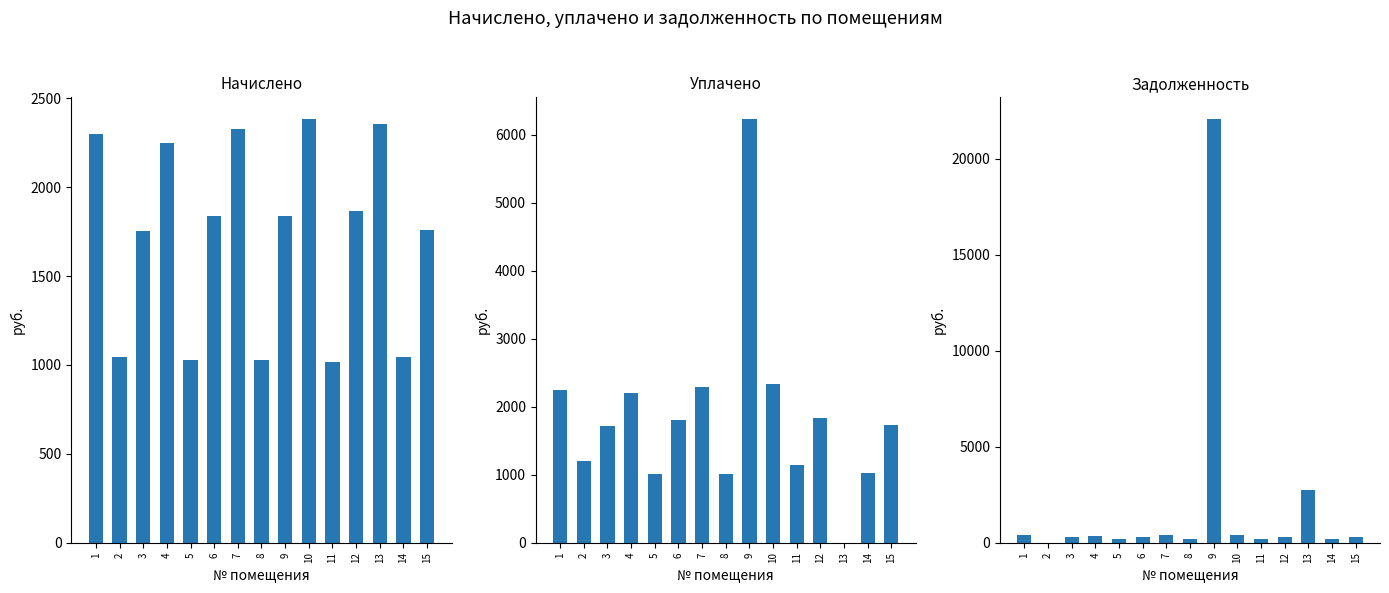

How many positive values does the уплачено series have?

14